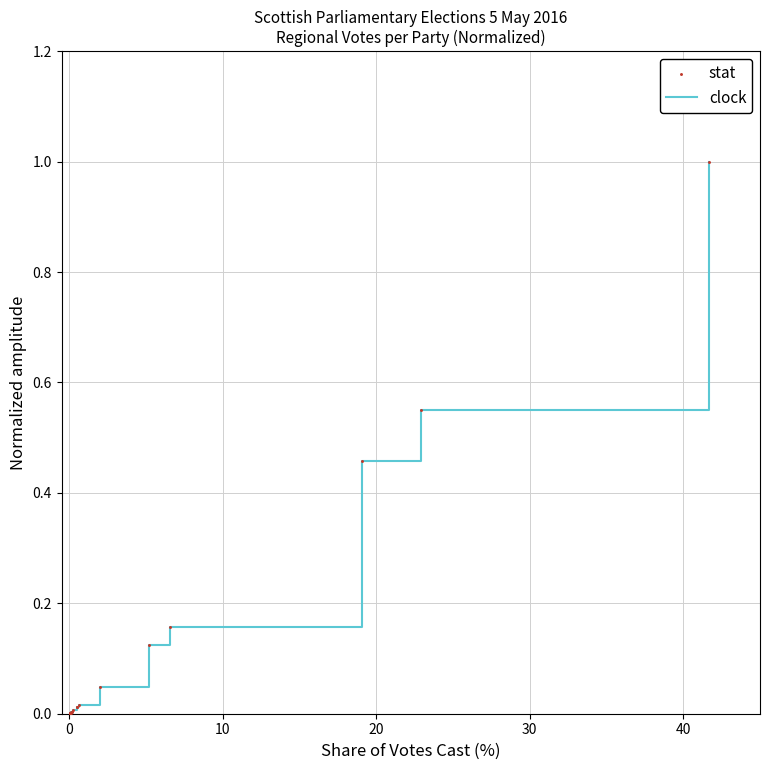

What is the difference between the maximum and minimum values?

1.0